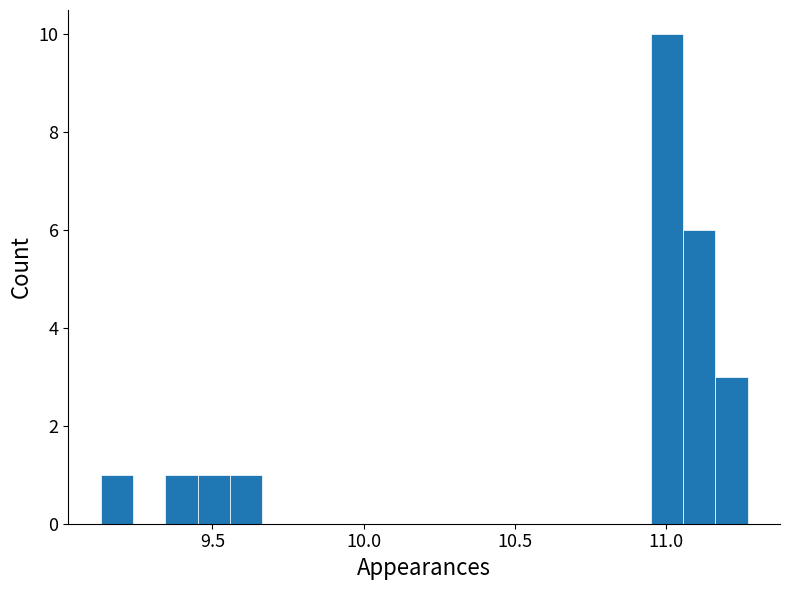

Around what value on the x-axis is the tallest bar? Give the approximate position of its centre, as read against the axis.

11.00